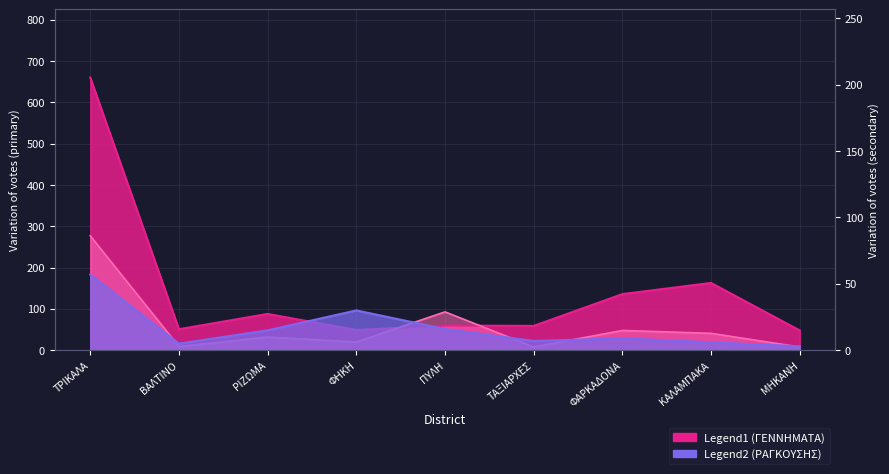

Is the value of ΜΑΝΙΑΤΗΣ at ΜΗΚΑΝΗ greater than the value of ΡΑΓΚΟΥΣΗΣ at ΒΑΛΤΙΝΟ?

Yes